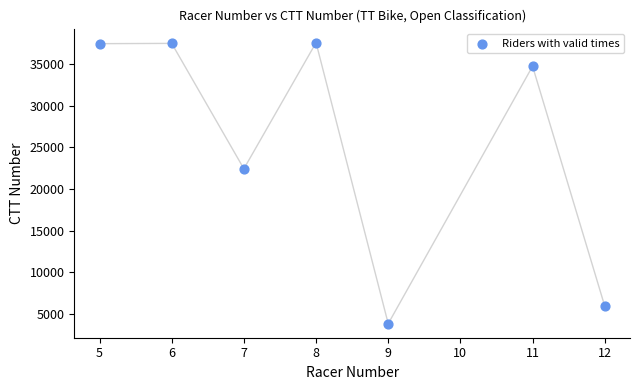

What is the average Y value?

25644